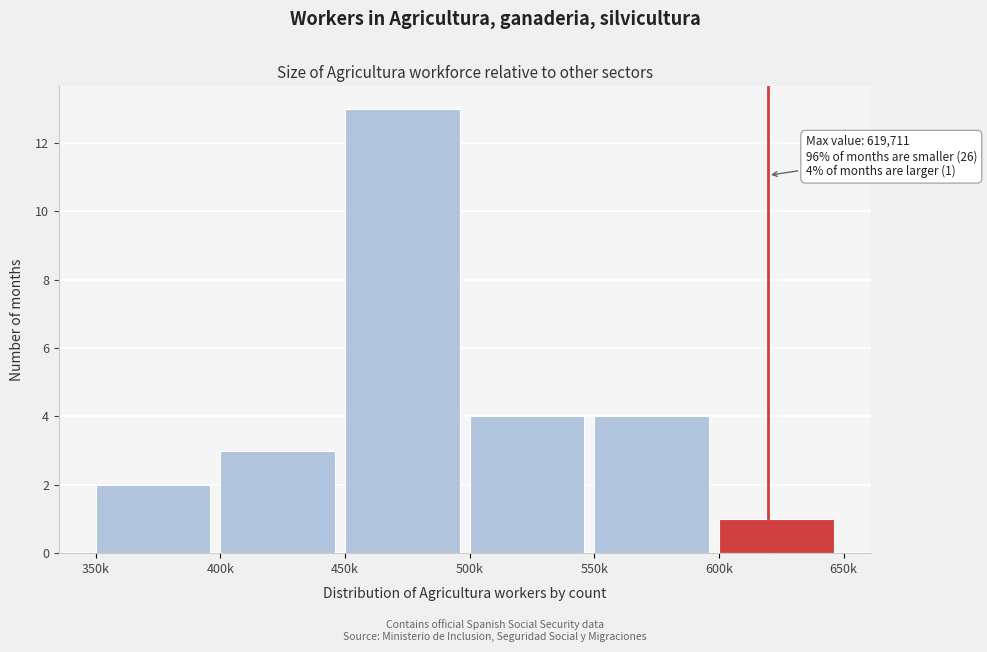

Reading left to right, what are all the values shown in this chart?

2	3	13	4	4	1